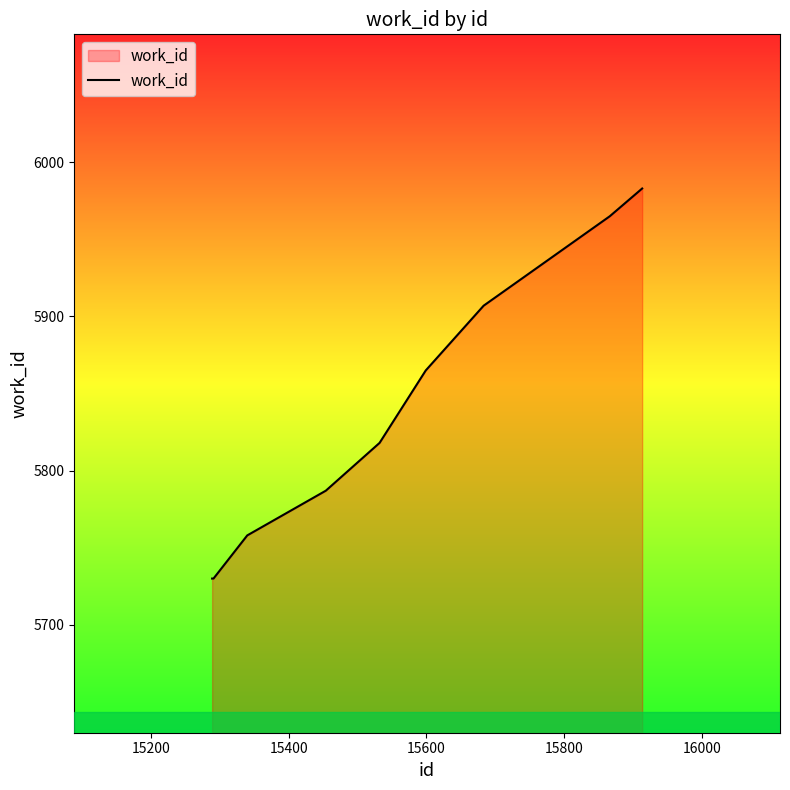

What is the difference between the maximum and minimum values?

253